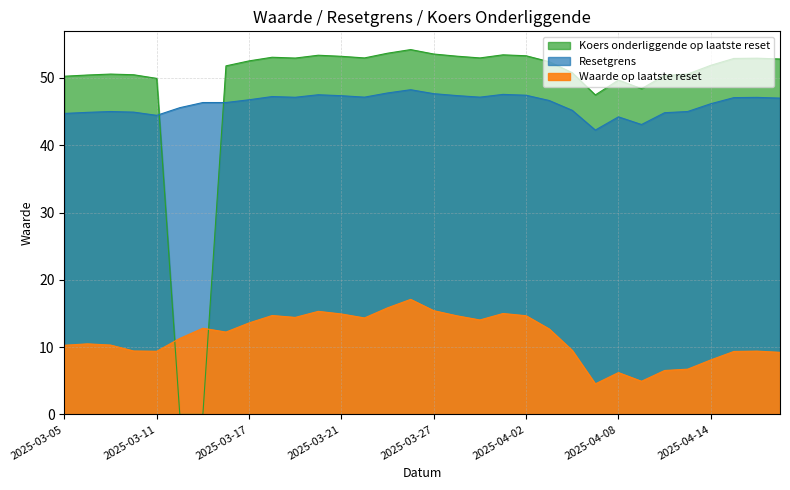

What is the sum of all Waarde op laatste reset values?

367.6